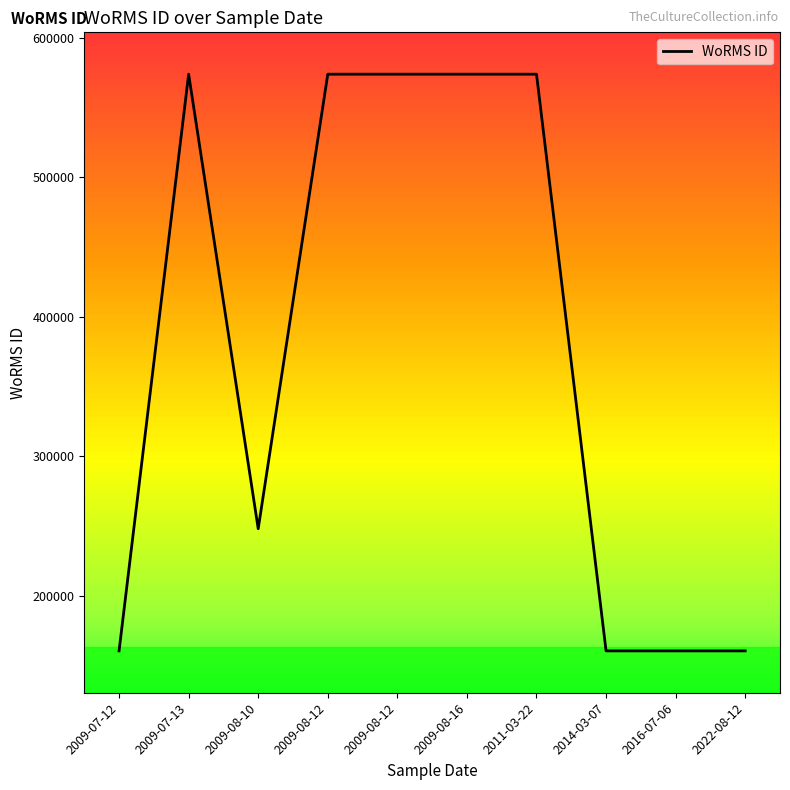

What is the smallest value displayed?

160597